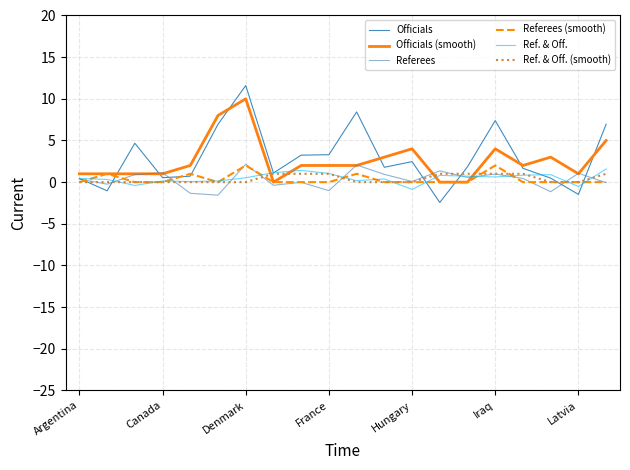

What is the greatest value displayed?

11.6